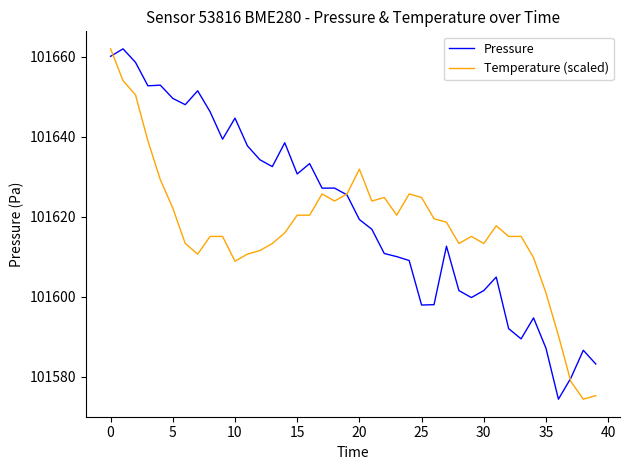

What is the lowest value of the Pressure series?

101574.3